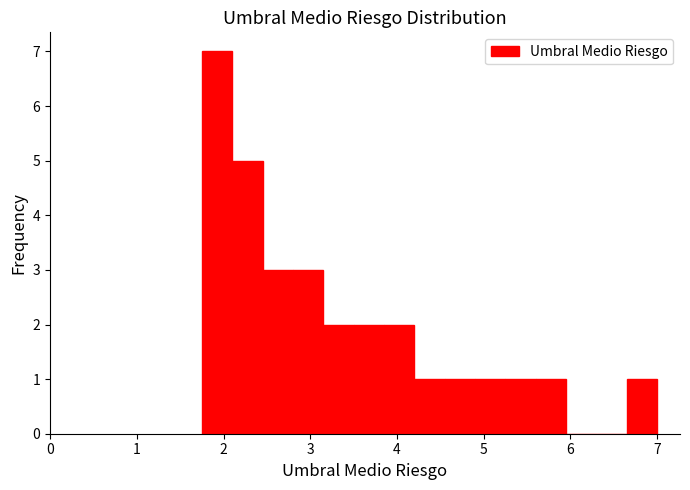

Around what value on the x-axis is the tallest bar? Give the approximate position of its centre, as read against the axis.

1.9